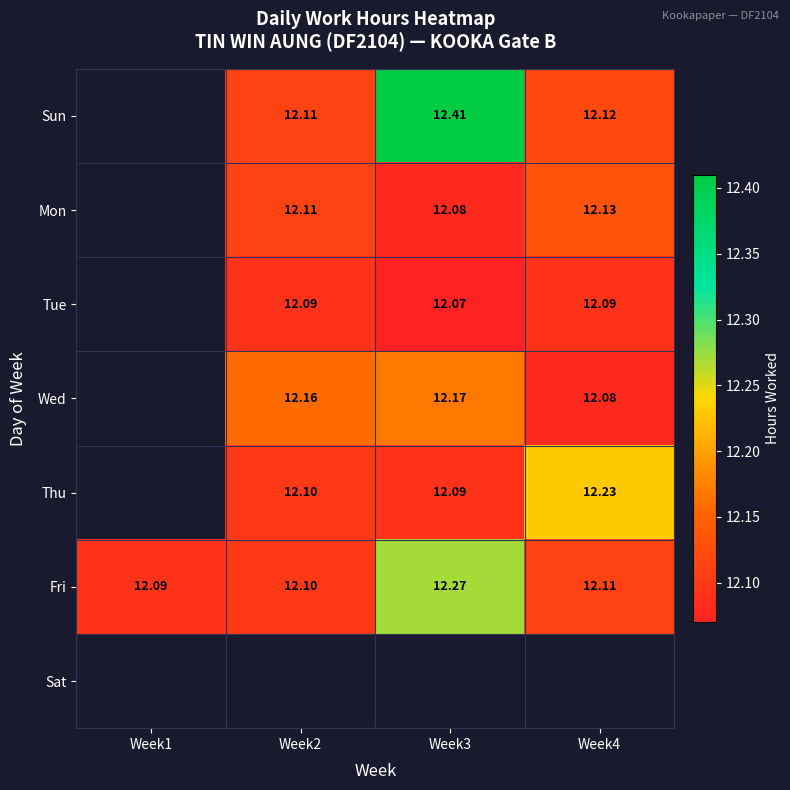

Is the value of Wed at Week3 greater than the value of Fri at Week4?

Yes